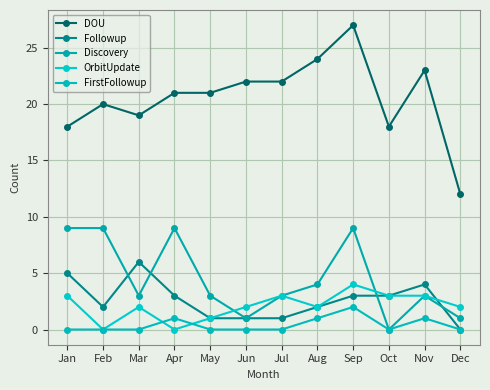

Rank the series at Aug from highest to lowest value.

DOU, Discovery, Followup, OrbitUpdate, FirstFollowup